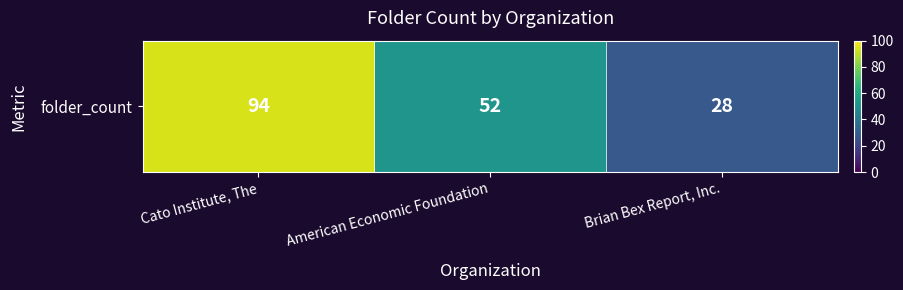

How many values are below 52?

1